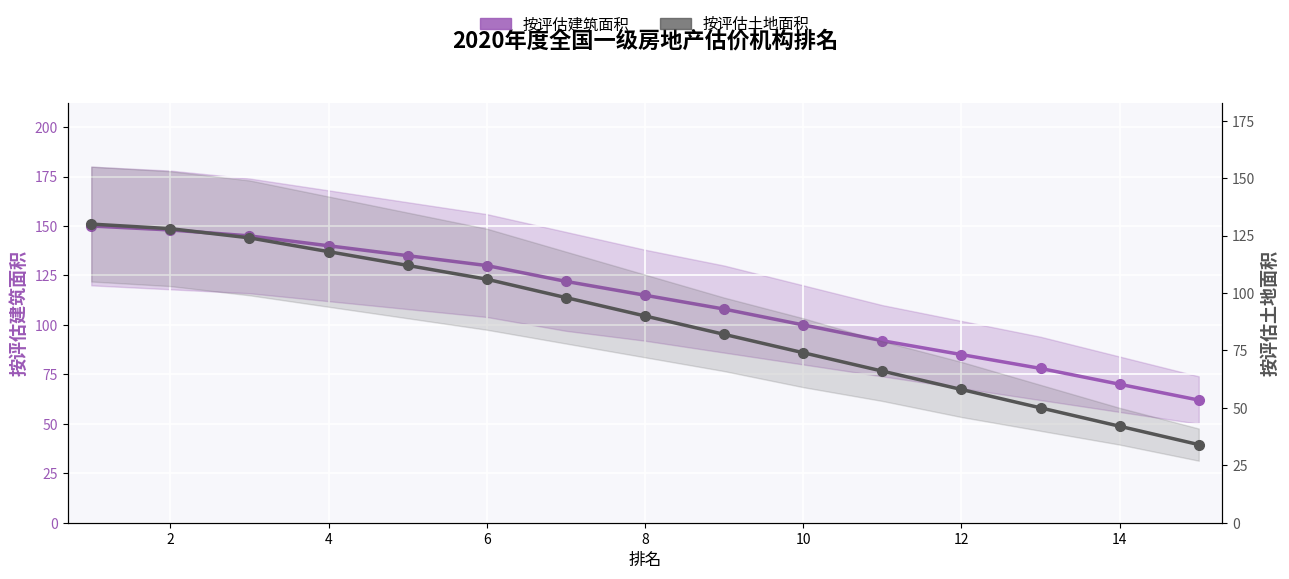

What is the spread (max minus min) of values at 4?

22